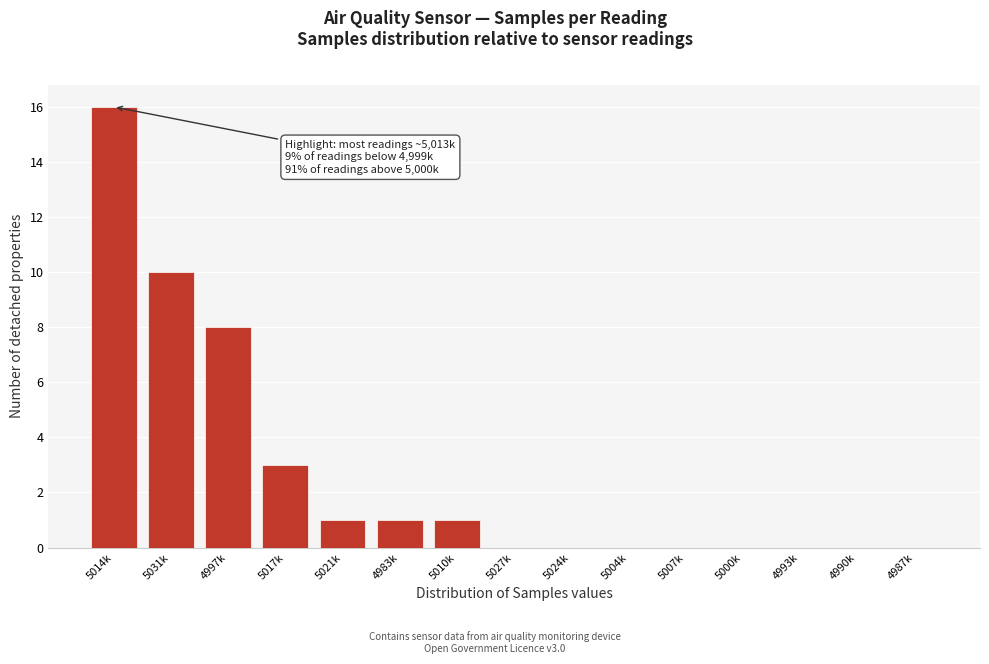

Reading left to right, list all the values displayed in this chart.

5014k=16	5031k=10	4997k=8	5017k=3	5021k=1	4983k=1	5010k=1	5027k=0	5024k=0	5004k=0	5007k=0	5000k=0	4993k=0	4990k=0	4987k=0